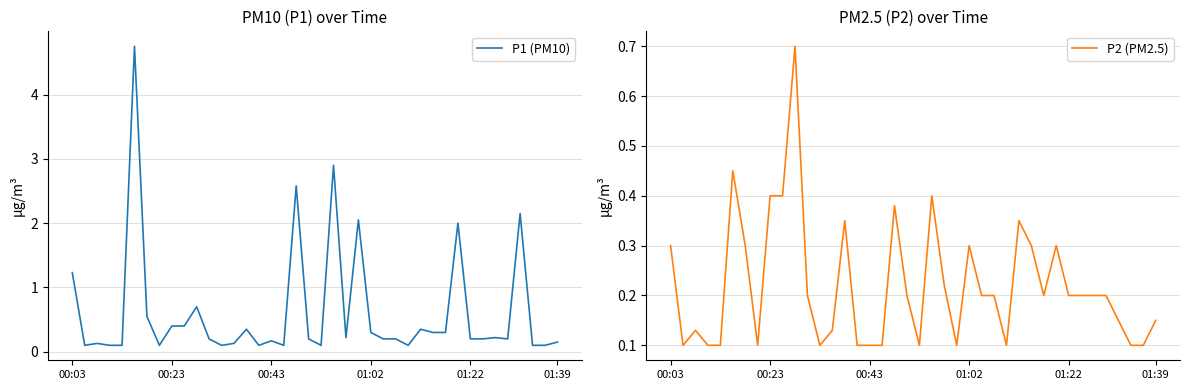

What is the difference between the maximum and minimum values in the P1 (PM10) series?

4.7